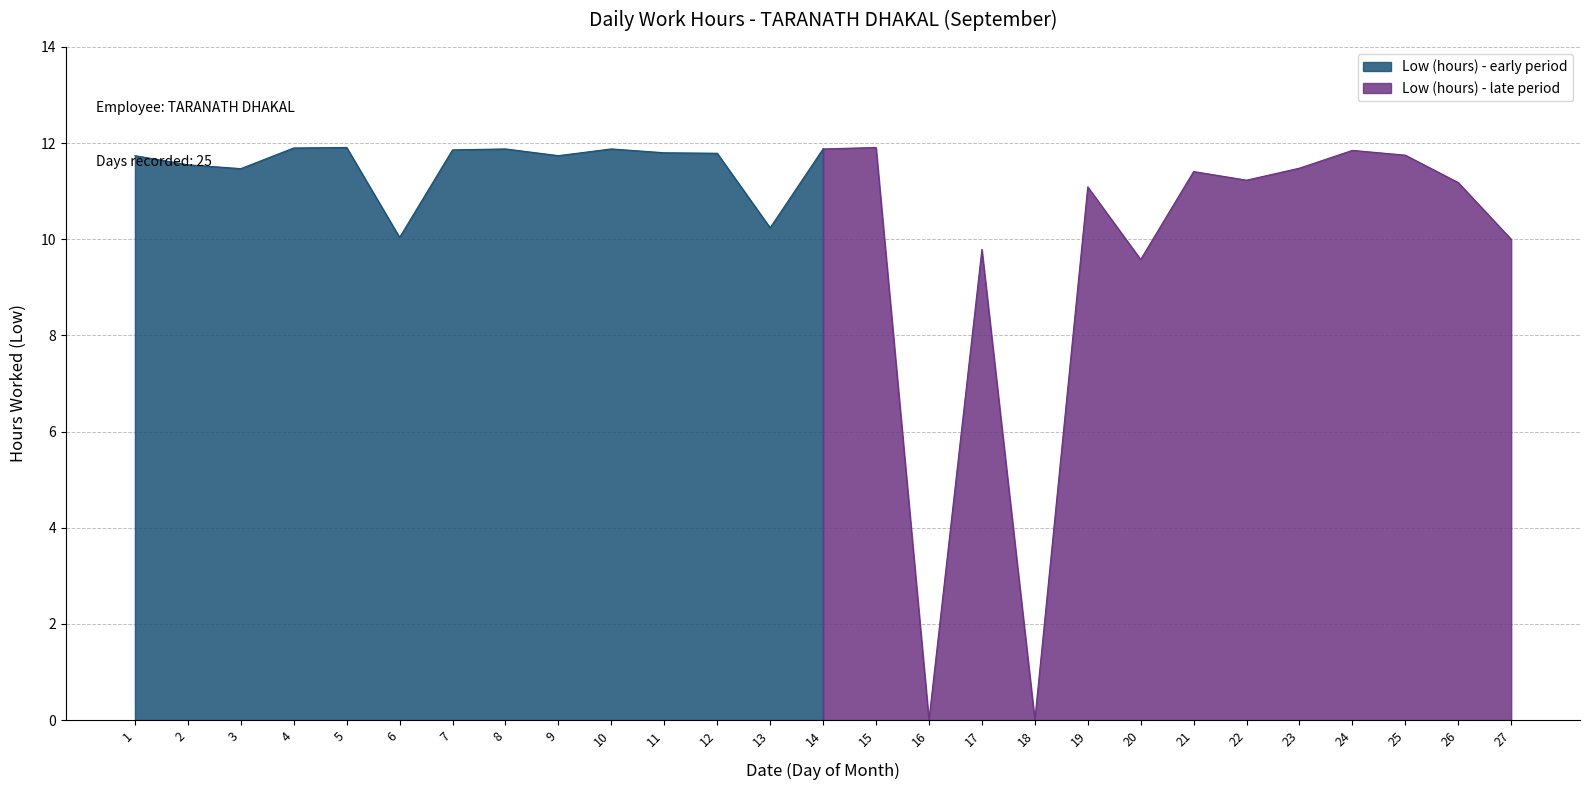

Which label corresponds to the smallest value in the chart?

16